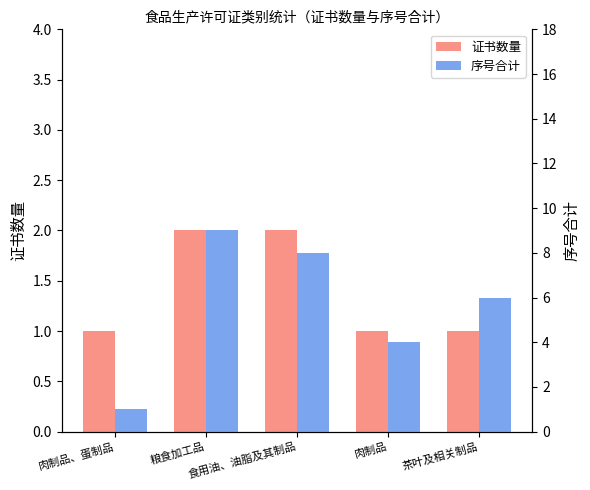

Where is 证书数量 nearest to the value 1?

肉制品、蛋制品